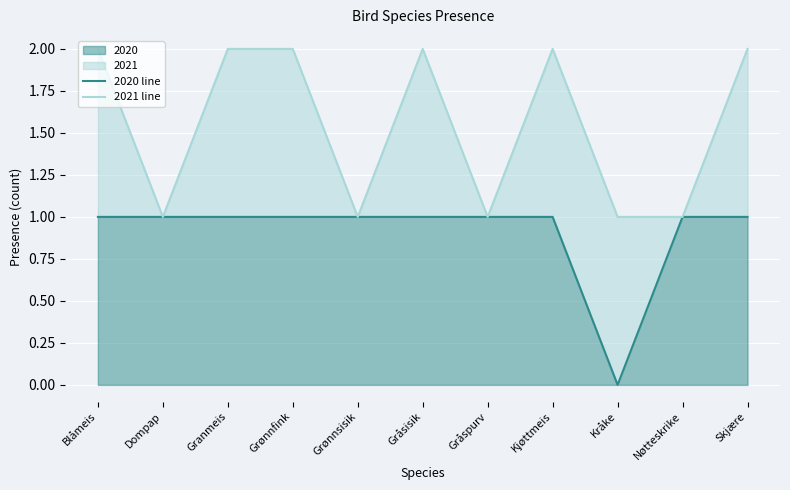

Which series changed the most between Blåmeis and Nøtteskrike?

2021 line